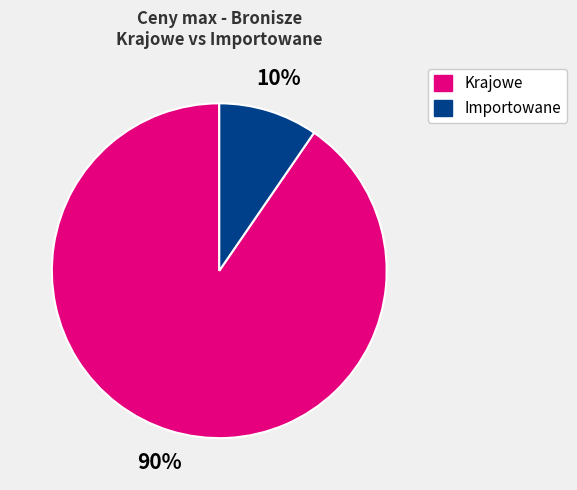

To the nearest percent, what is the average slice percentage?

50%